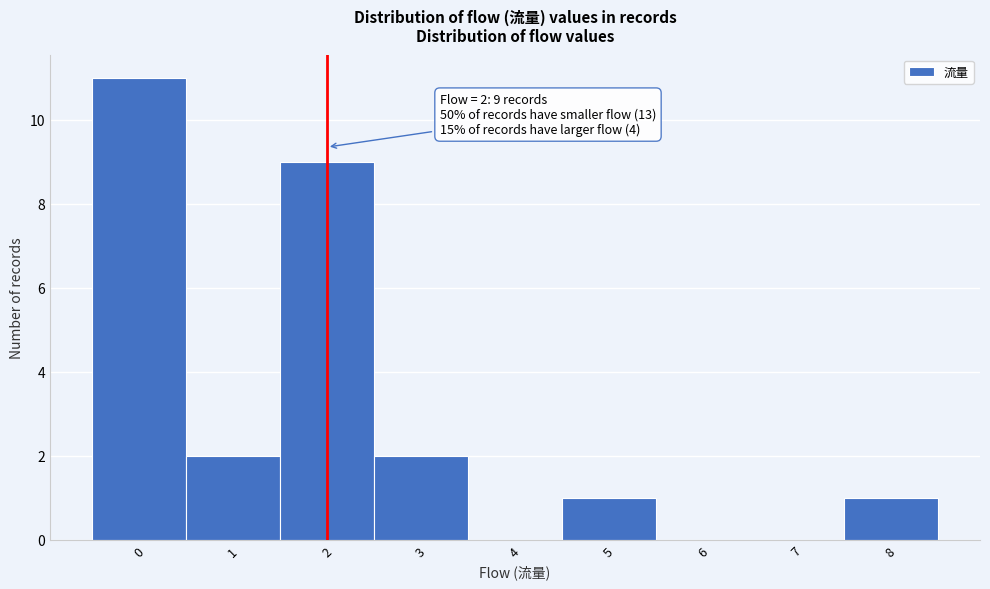

Over which range of the x-axis is the bar tallest?

-0.5 to 0.5